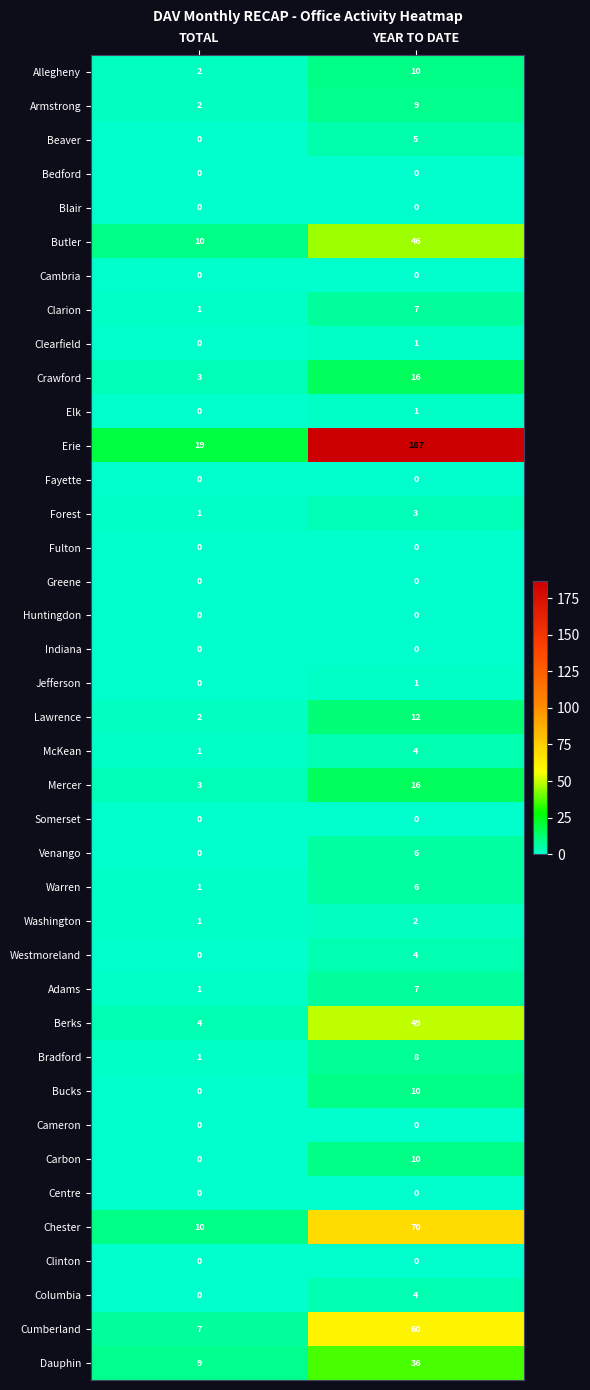

Between TOTAL and YEAR TO DATE, which series saw the biggest shift?

Erie